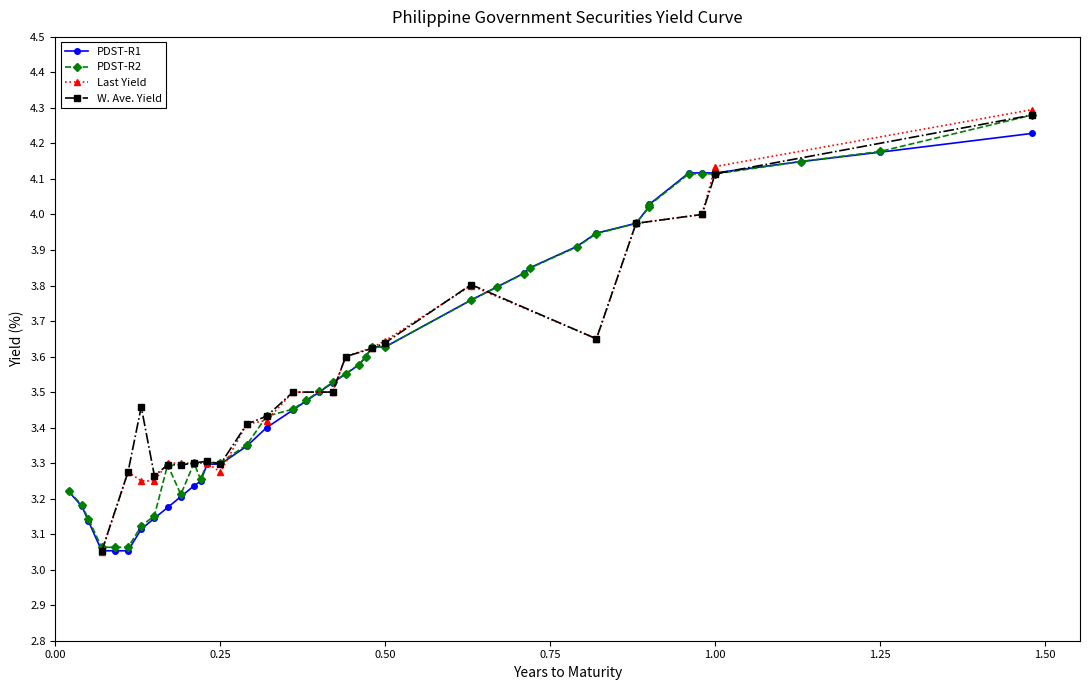

True or false: the data shows 0.7 at 22.

False